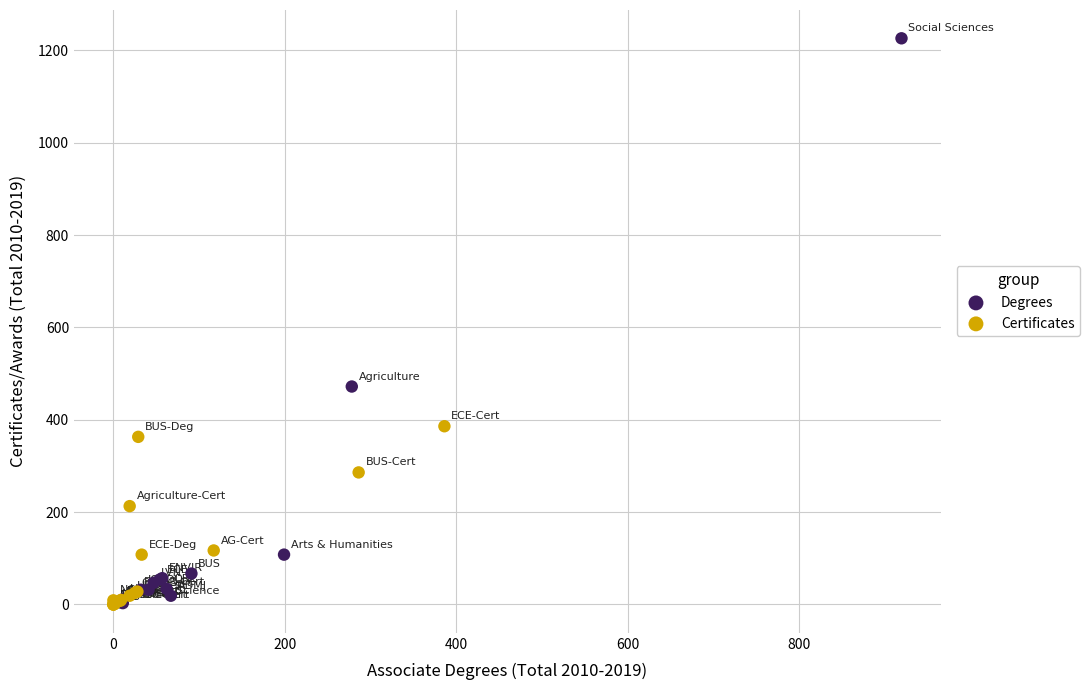

Which series contains the highest Y value?

Degrees